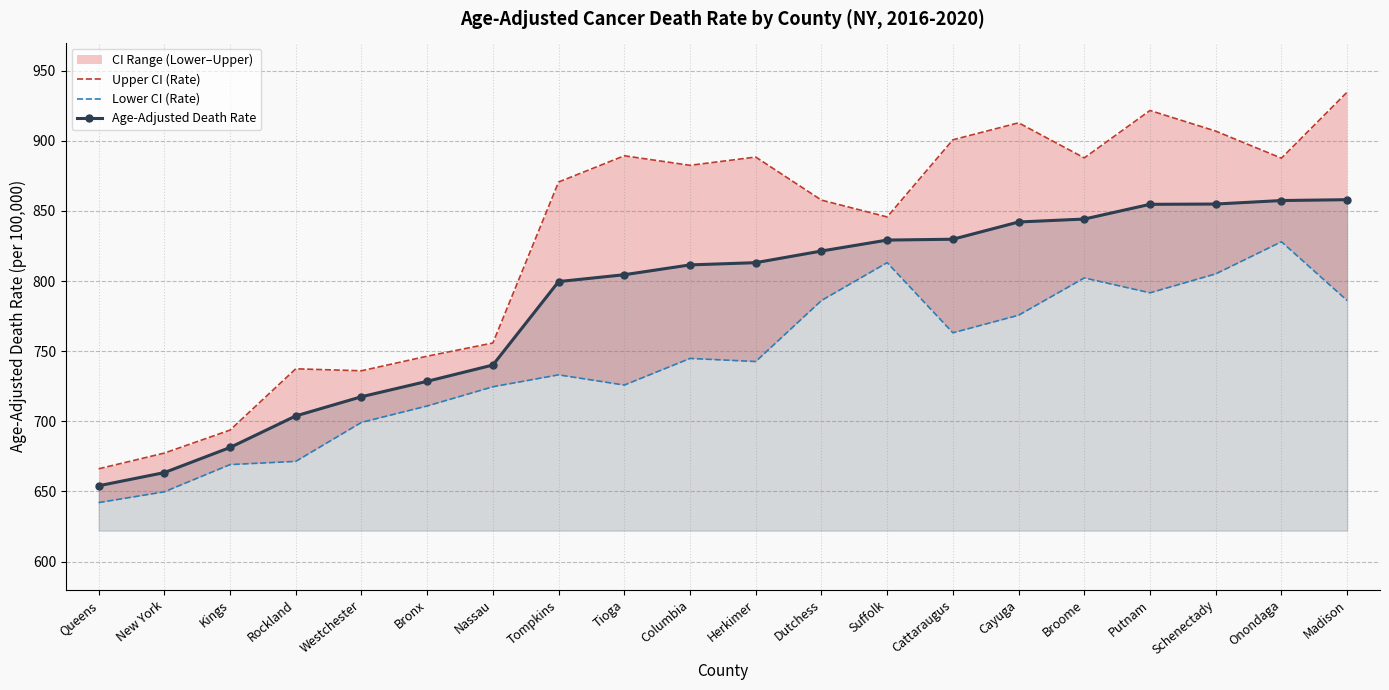

What is the sum of the Upper CI (Rate) values at Dutchess and Schenectady?

1764.6